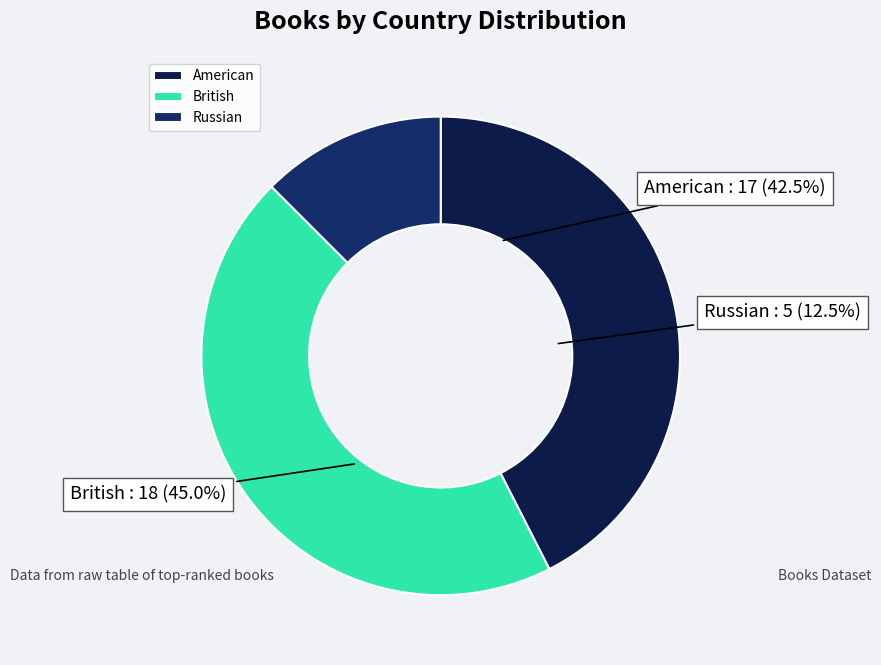

Is the sum of American and Russian greater than half?

Yes